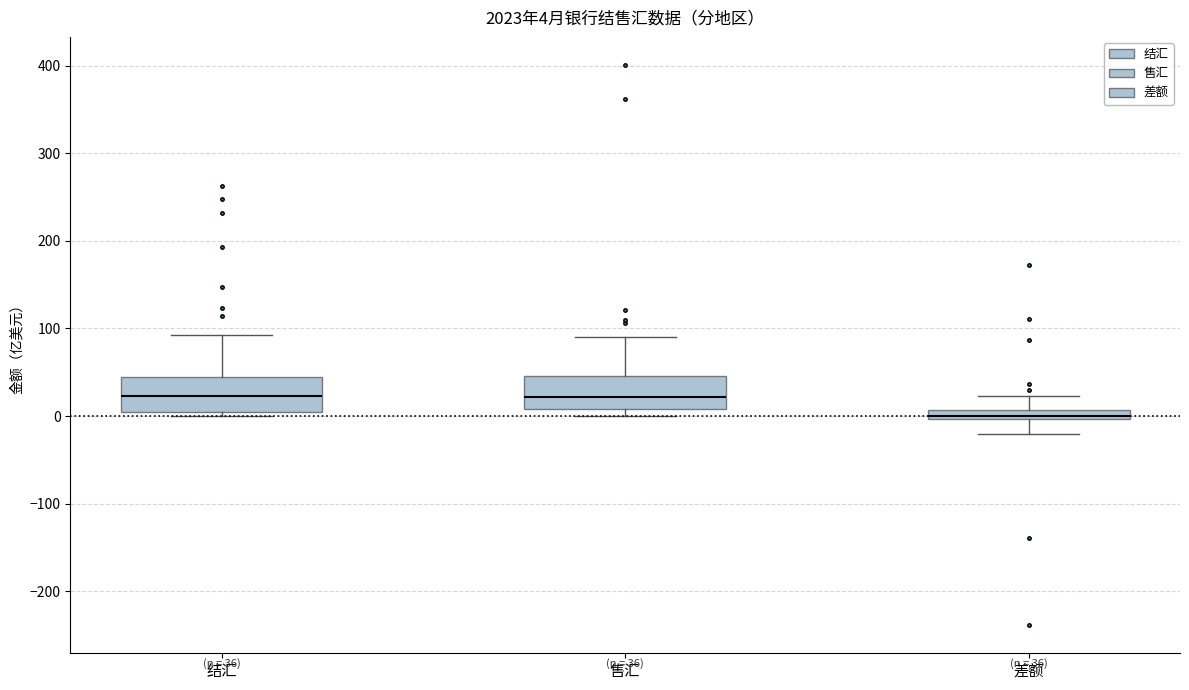

Which box has the lowest median line?

差额